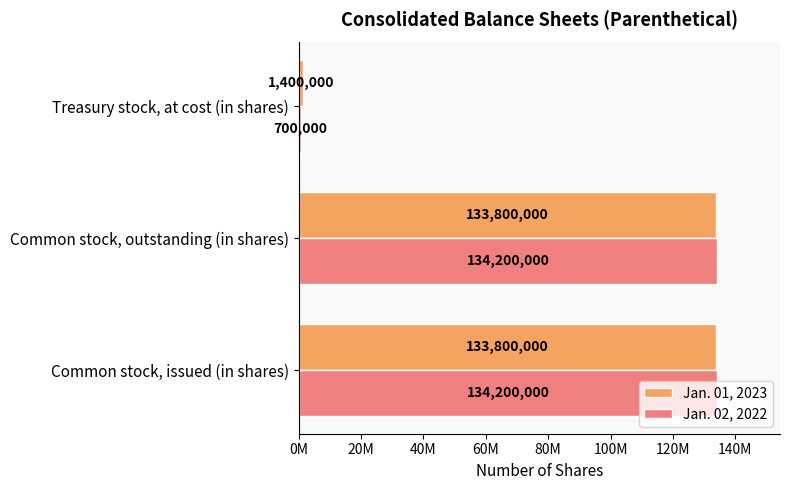

What are all the series names shown in the legend?

Jan. 01, 2023, Jan. 02, 2022